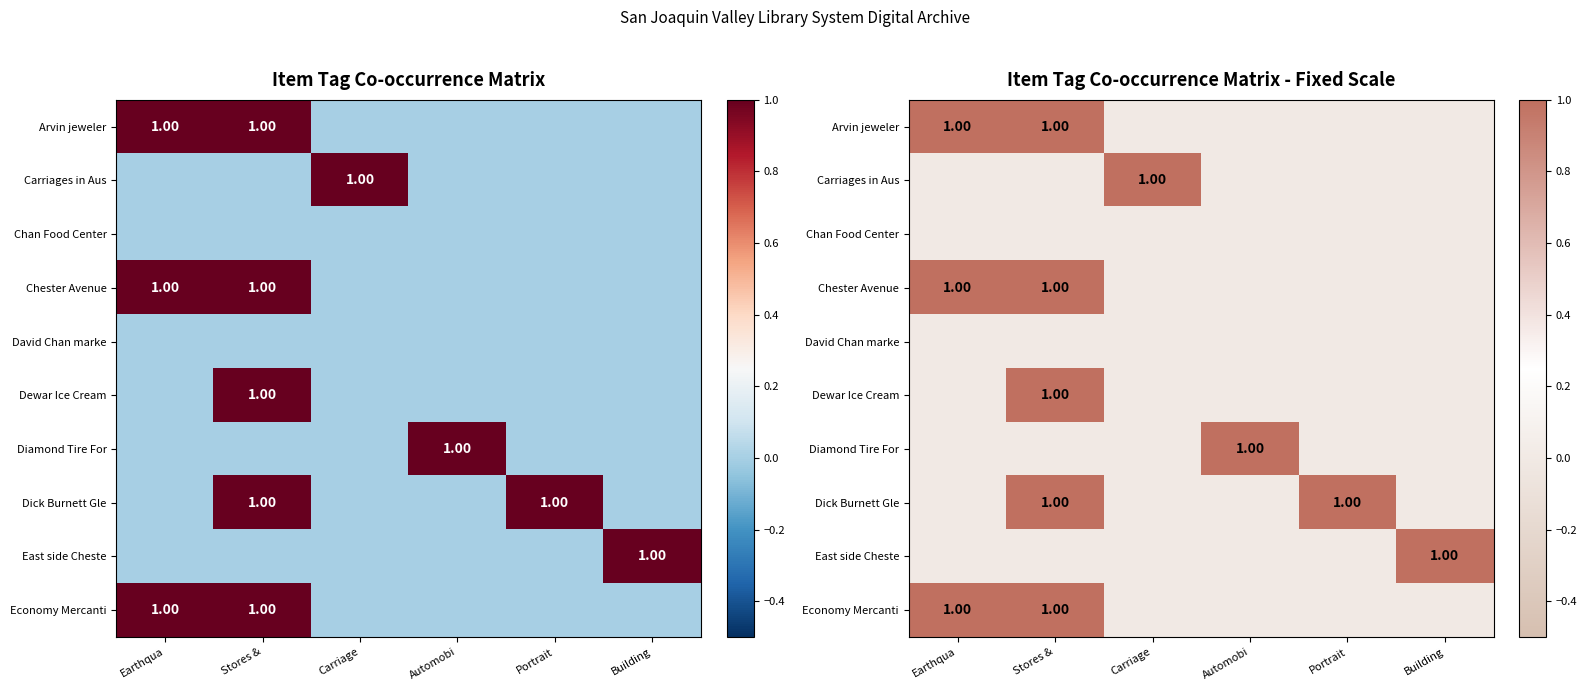

What is the sum of all Economy Mercanti values?

2